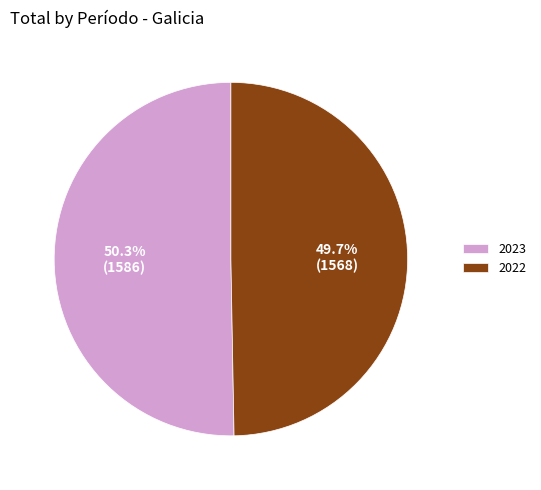

Which category accounts for the majority?

2023